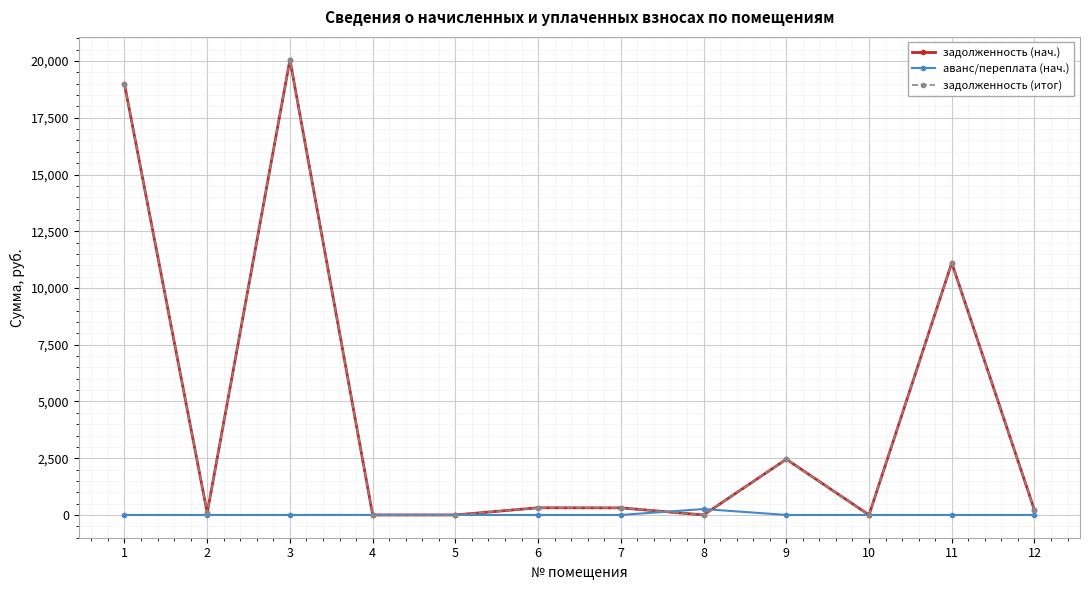

Is this an area chart (filled region under the line)?

No